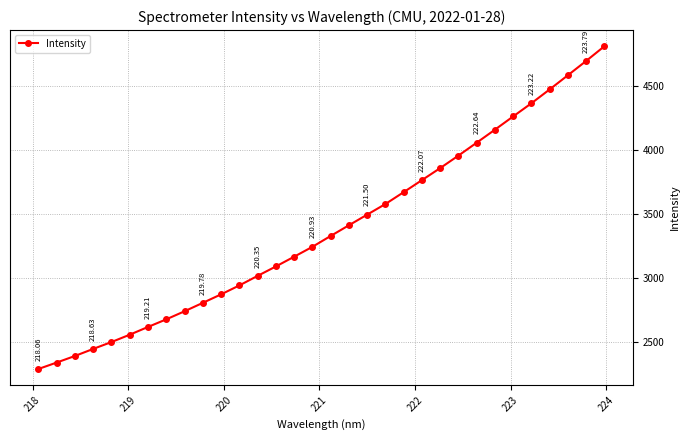

True or false: there are more than 2 points higher than both neighbors.

False